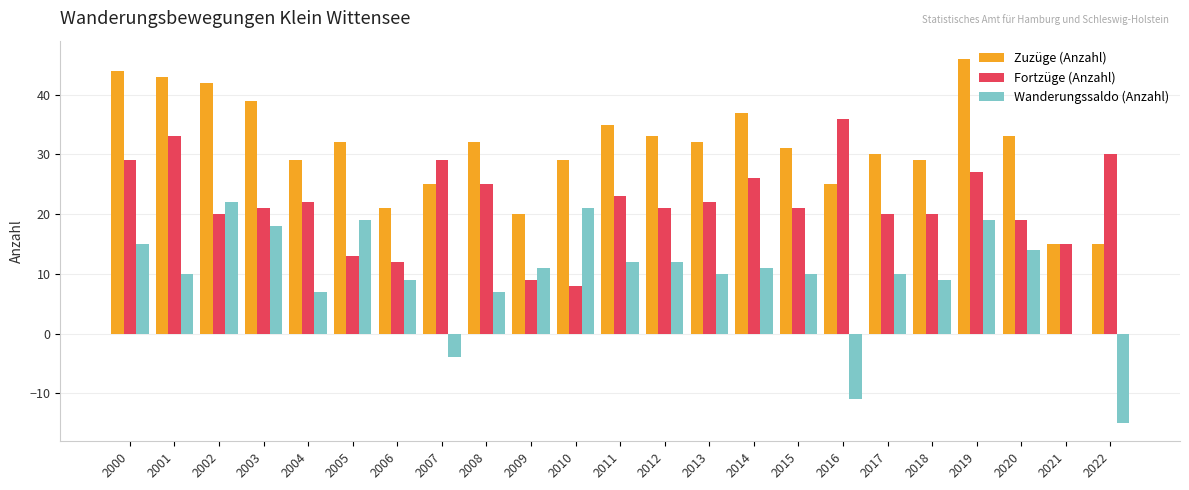

What is the highest value of the Fortzüge (Anzahl) series?

36